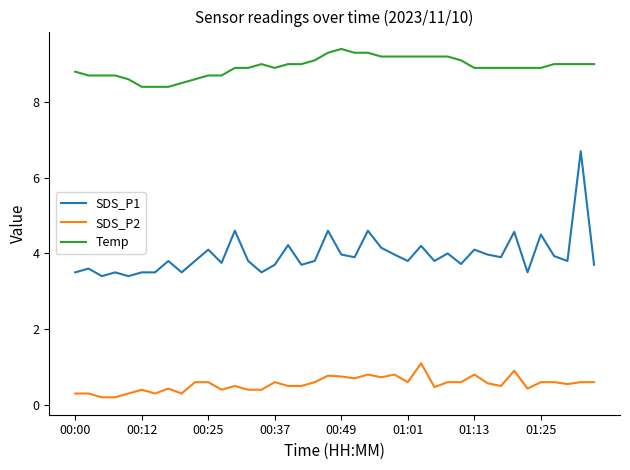

What is the lowest value of the Temp series?

8.4